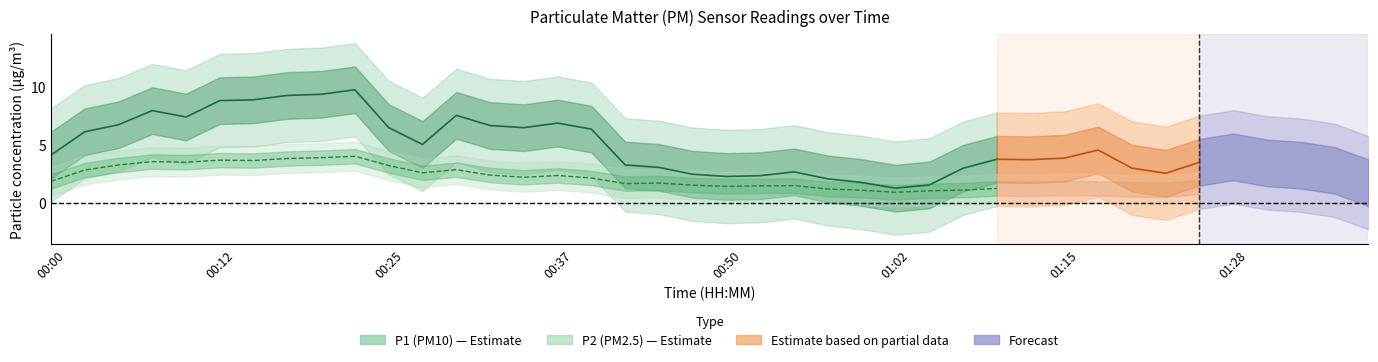

Rank the series by their maximum value, from highest to lowest.

P1, P2